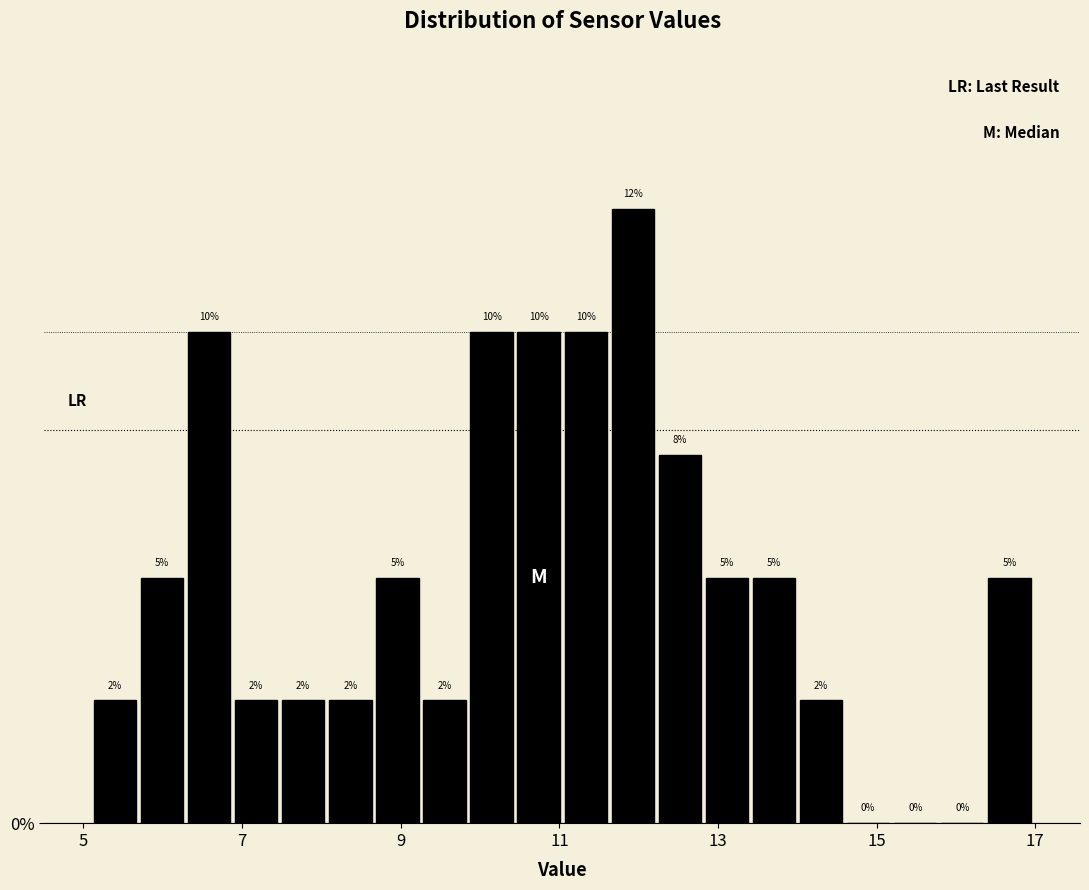

Around what value on the x-axis is the tallest bar? Give the approximate position of its centre, as read against the axis.

12.0